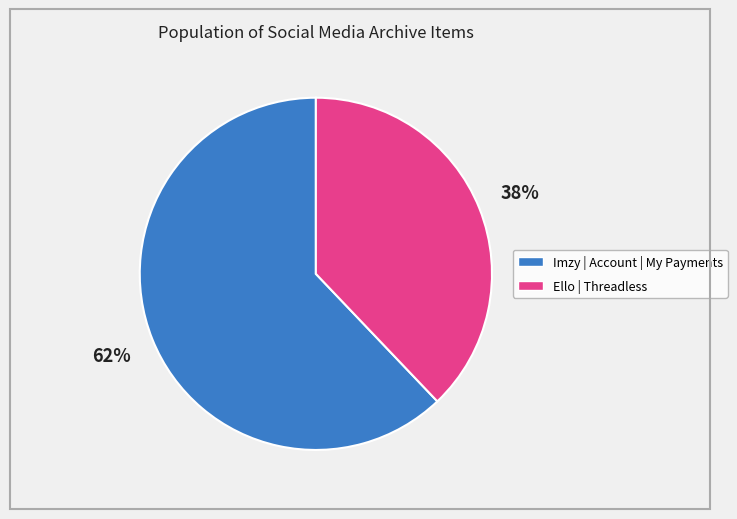

To the nearest percent, what portion does Imzy | Account | My Payments represent?

62%